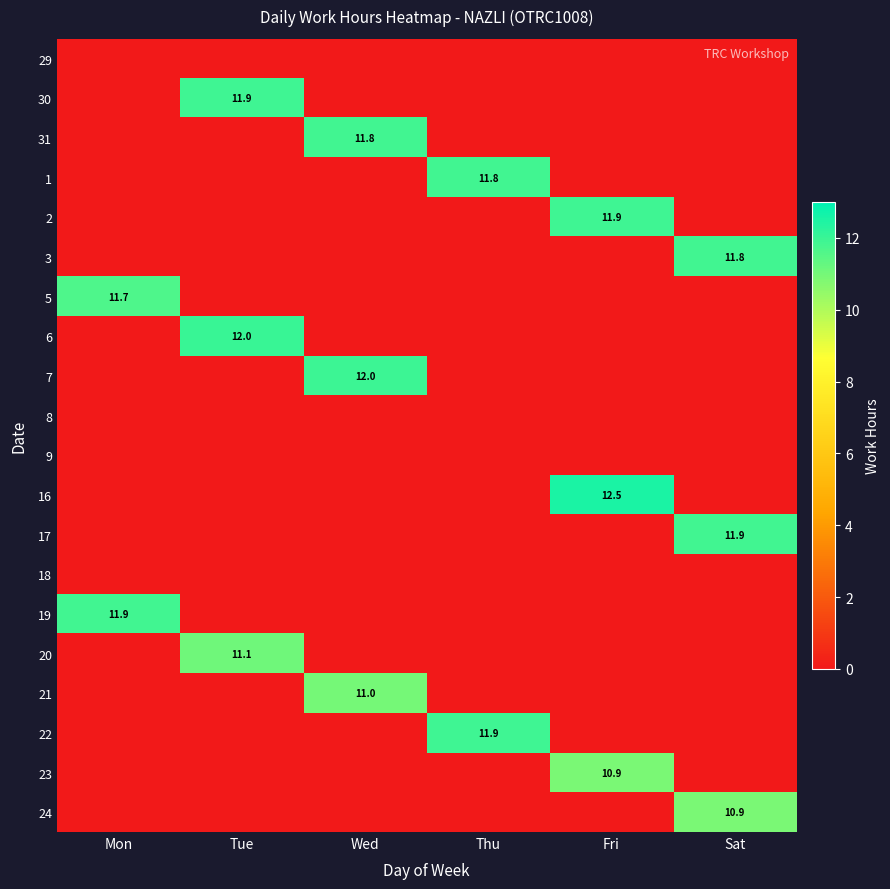

The value of 5 at Mon is 11.7. True or false?

True